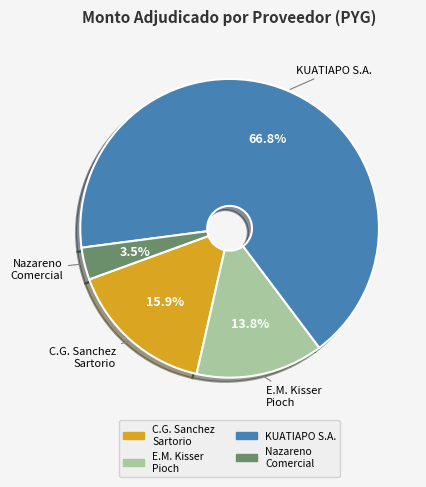

Is there any slice that represents more than half of the pie?

Yes